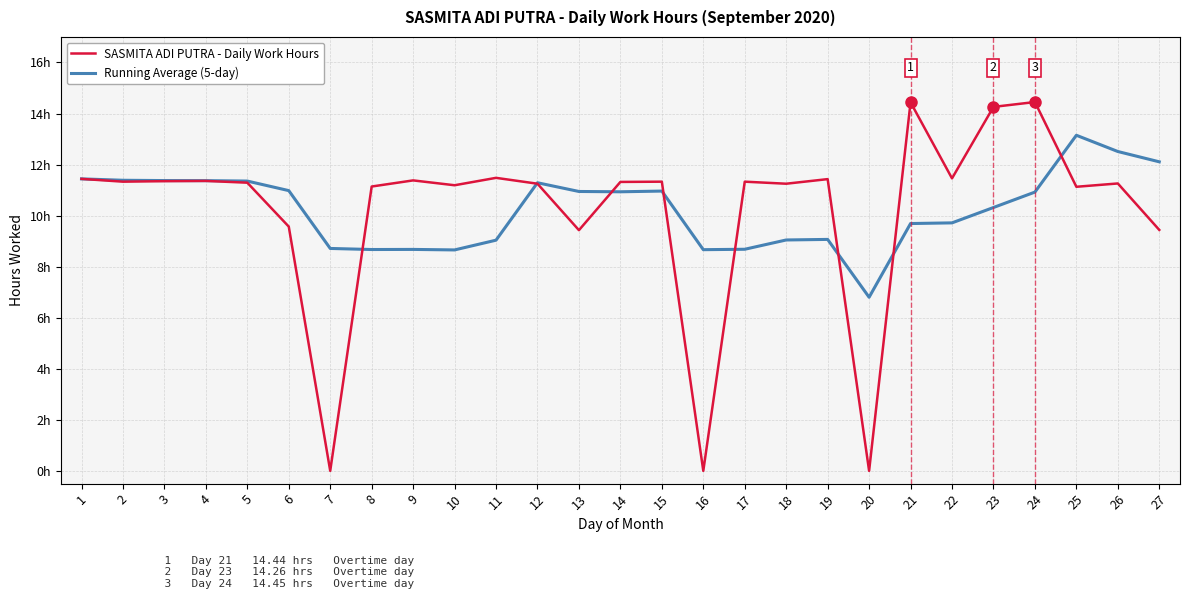

Reading left to right, transcribe all the data shown in this chart.

SASMITA ADI PUTRA - Daily Work Hours: 11.4	11.3	11.3	11.4	11.3	9.6	0.0	11.1	11.4	11.2	11.5	11.2	9.4	11.3	11.3	0.0	11.3	11.2	11.4	0.0	14.4	11.5	14.3	14.4	11.1	11.3	9.4
Running Average (5-day): 11.4	11.4	11.4	11.4	11.4	11.0	8.7	8.7	8.7	8.7	9.0	11.3	10.9	10.9	11.0	8.7	8.7	9.0	9.1	6.8	9.7	9.7	10.3	10.9	13.1	12.5	12.1